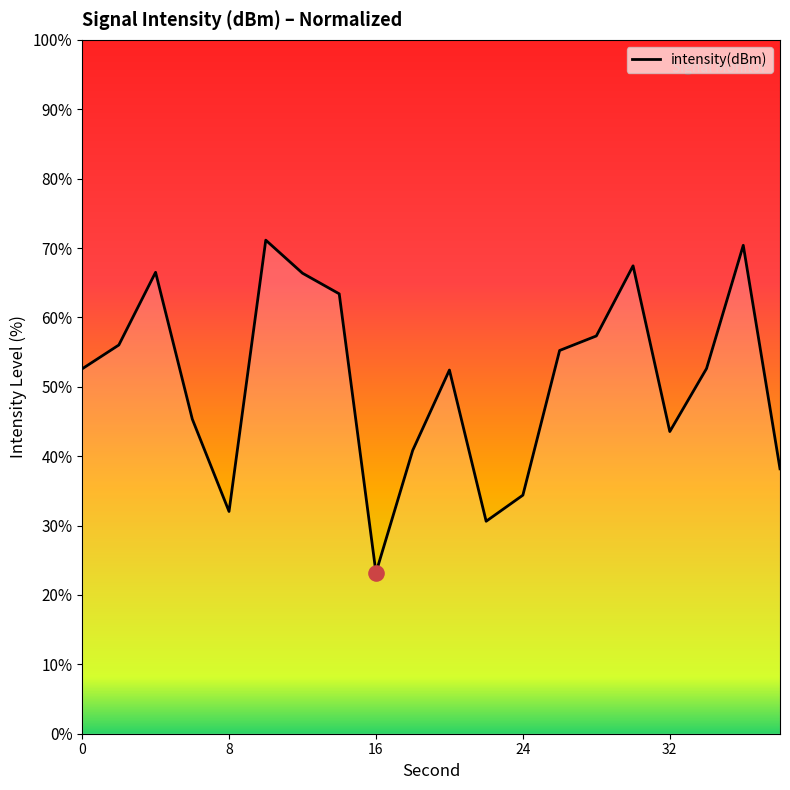

What is the minimum value shown in the chart?

23.2